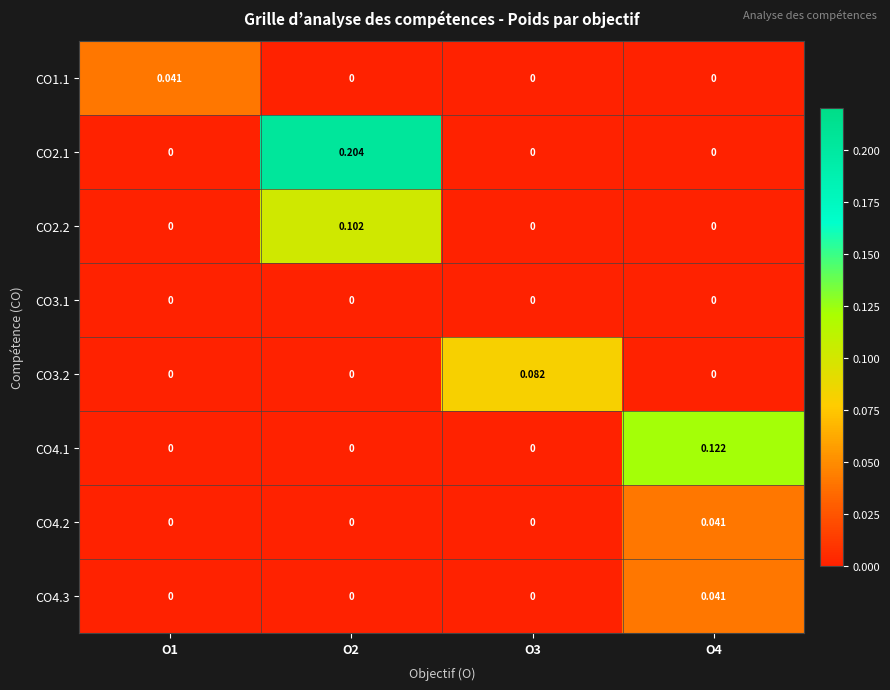

Is the value of CO4.3 at O4 greater than the value of CO3.1 at O1?

Yes